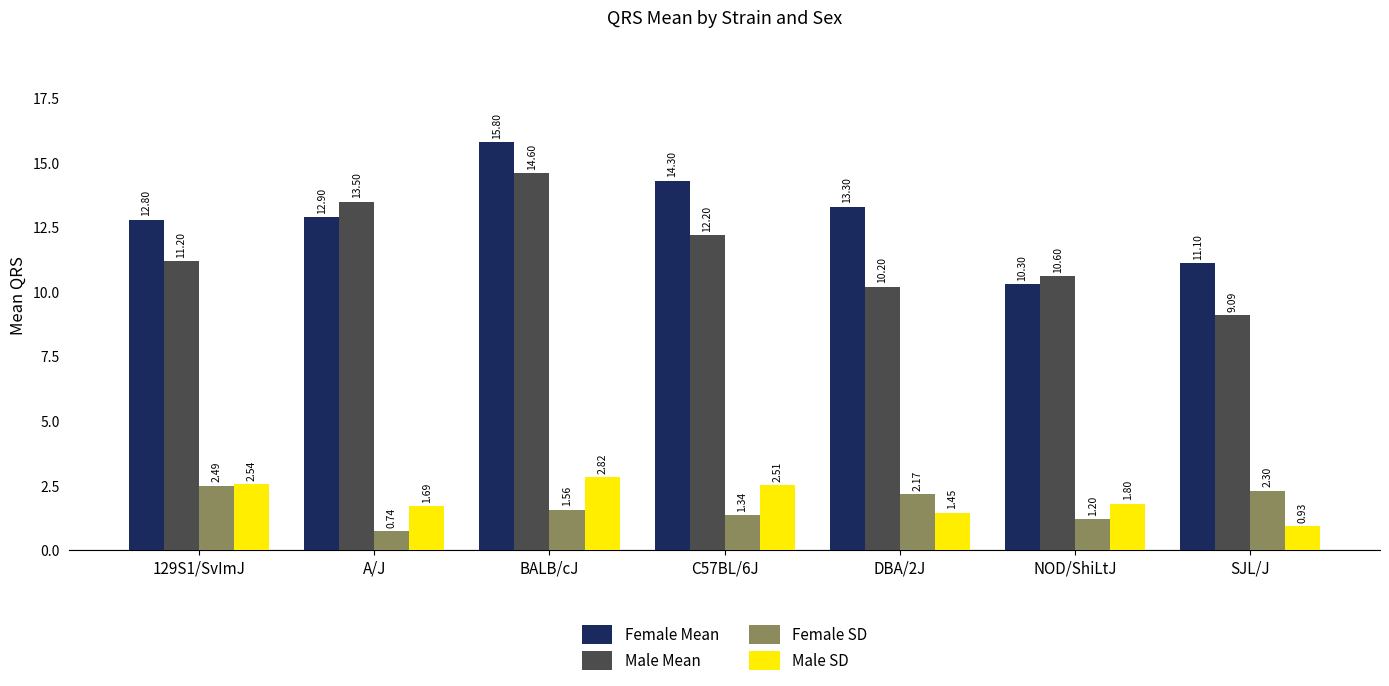

What are all the series names shown in the legend?

Female Mean, Male Mean, Female SD, Male SD